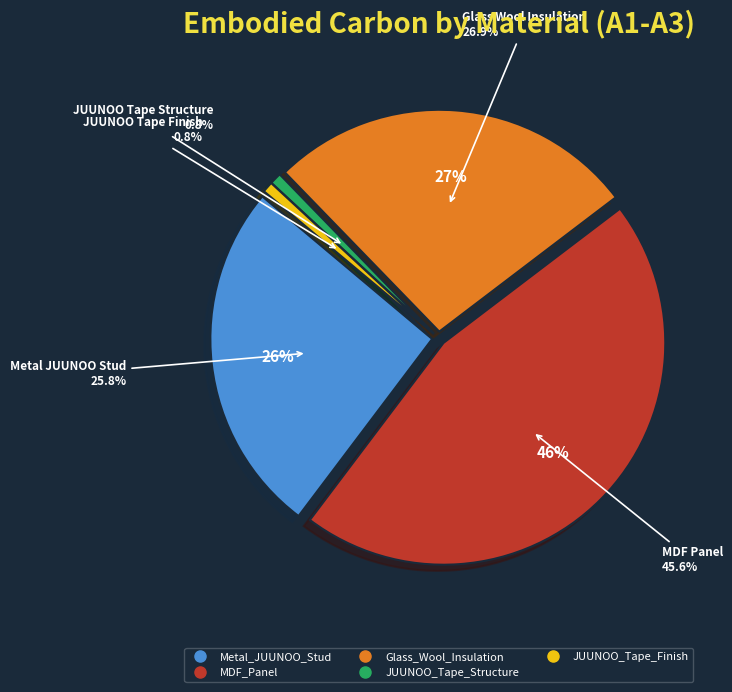

Is there any slice that represents more than half of the pie?

No